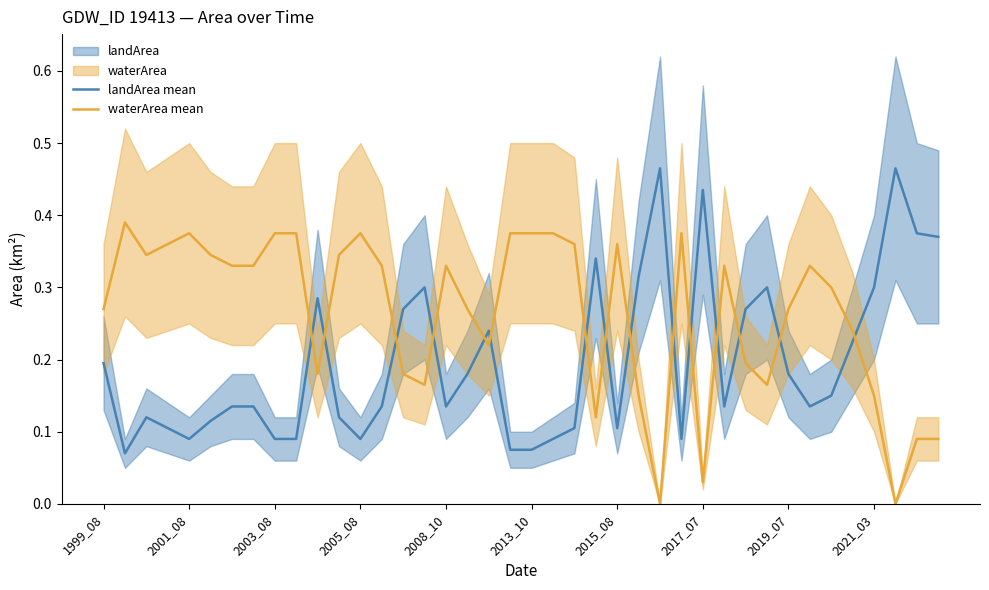

Which series ends up on top after the final intersection of waterArea mean and landArea mean?

landArea mean